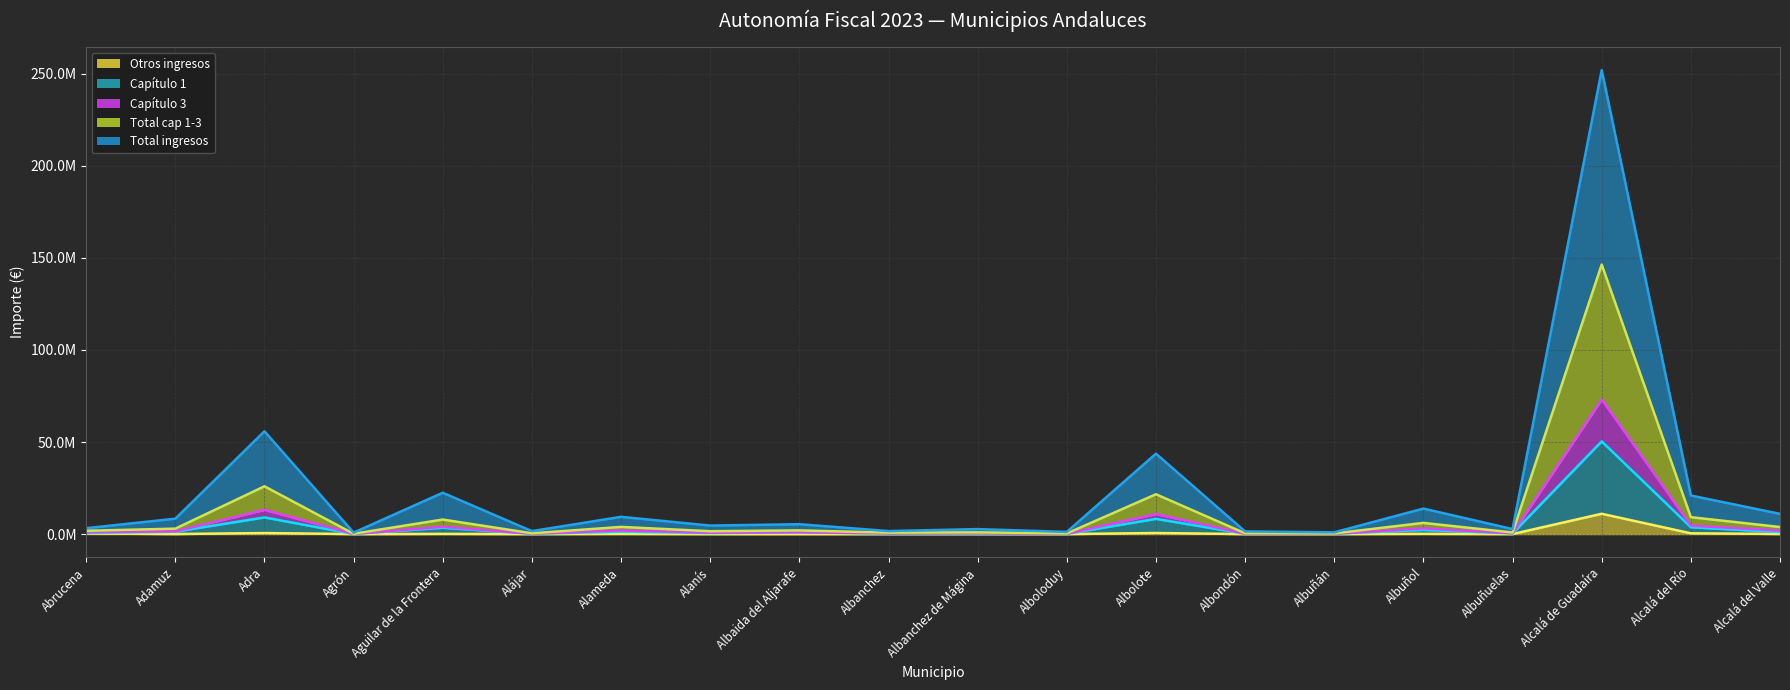

What is the difference between the second highest and second lowest values in the Total ingresos (línea) series?

54870790.8